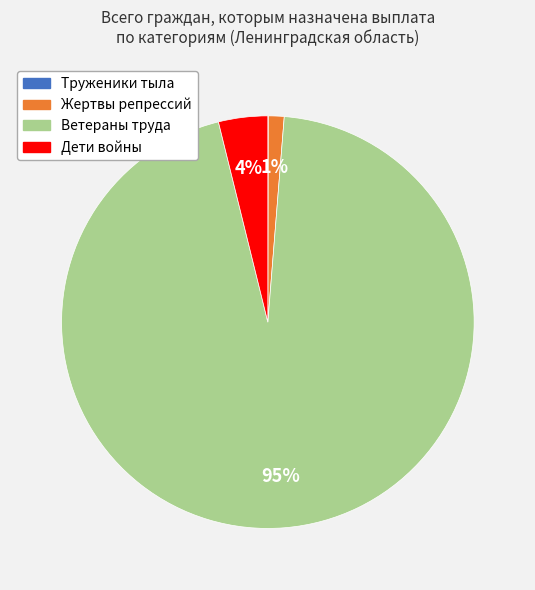

Which category has the biggest portion of the pie?

Ветераны труда